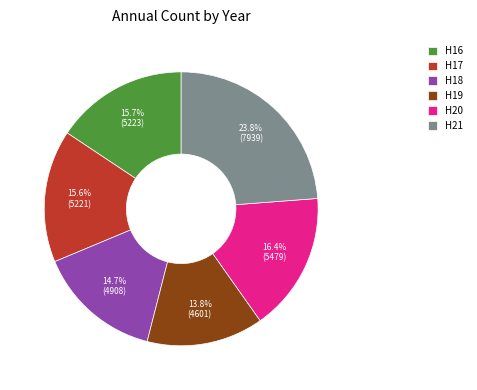

Between H18 and H21, which is larger?

H21